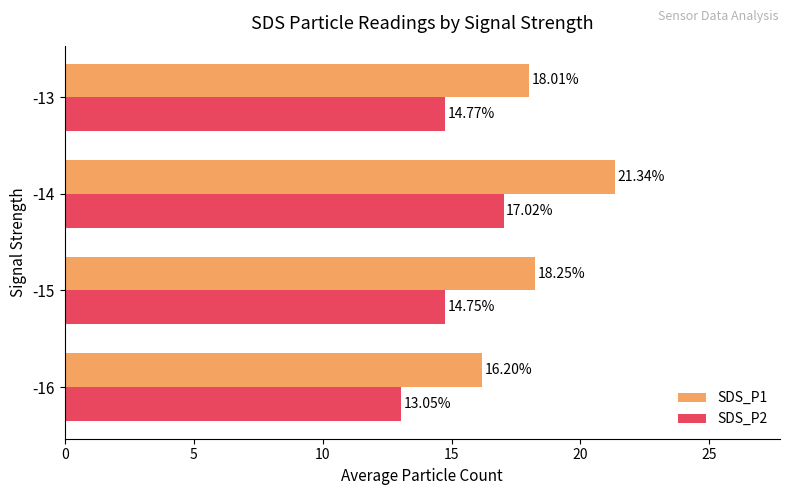

Which series has the widest spread of values?

SDS_P1